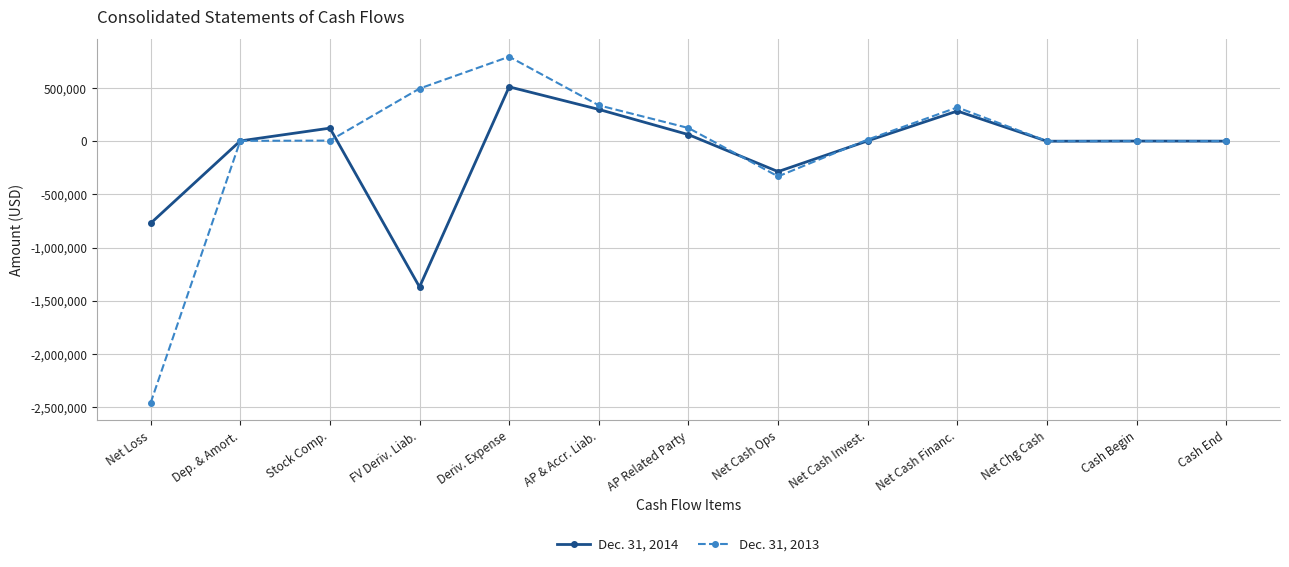

At which category does Dec. 31, 2014 reach its first local peak?

Stock Comp.